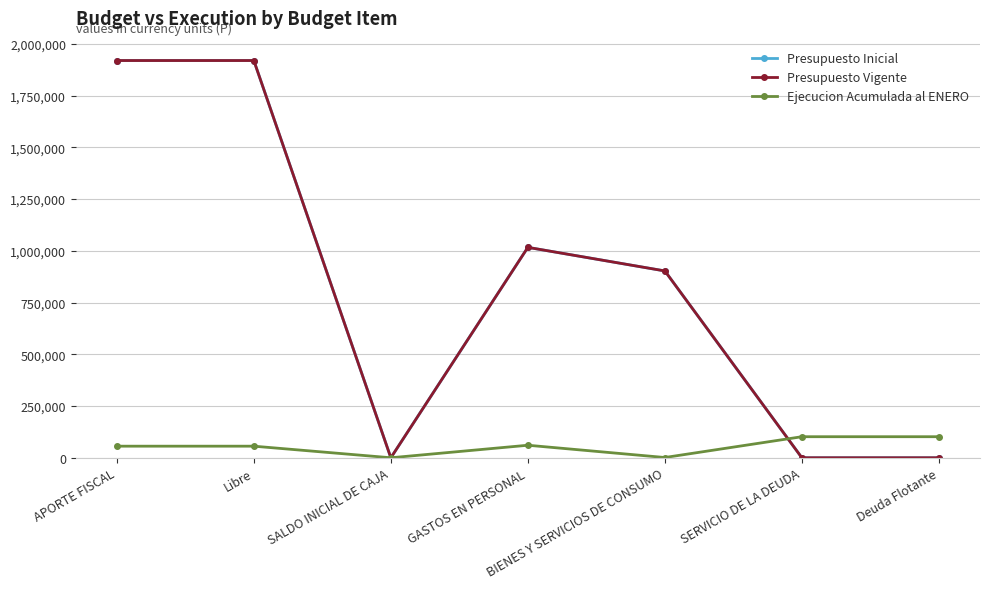

What is the difference between the maximum and second lowest values in the Ejecucion Acumulada al ENERO series?

100522